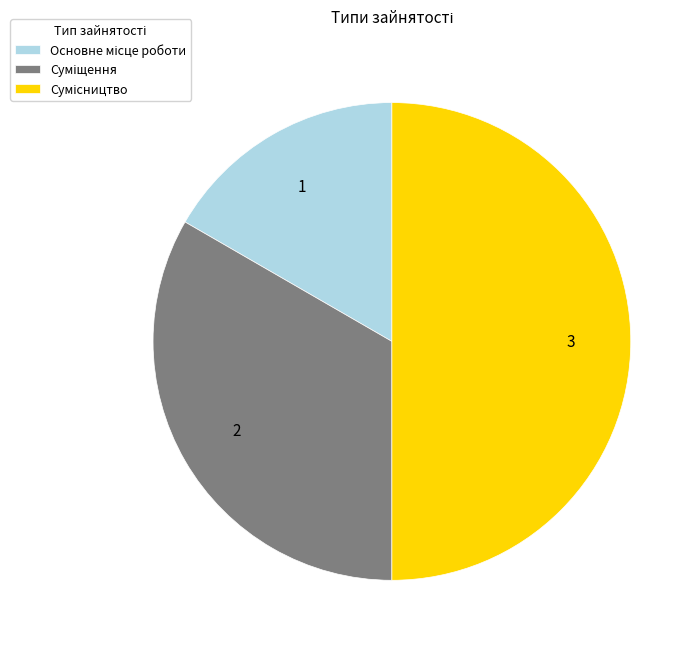

Count the number of slices in the pie.

3